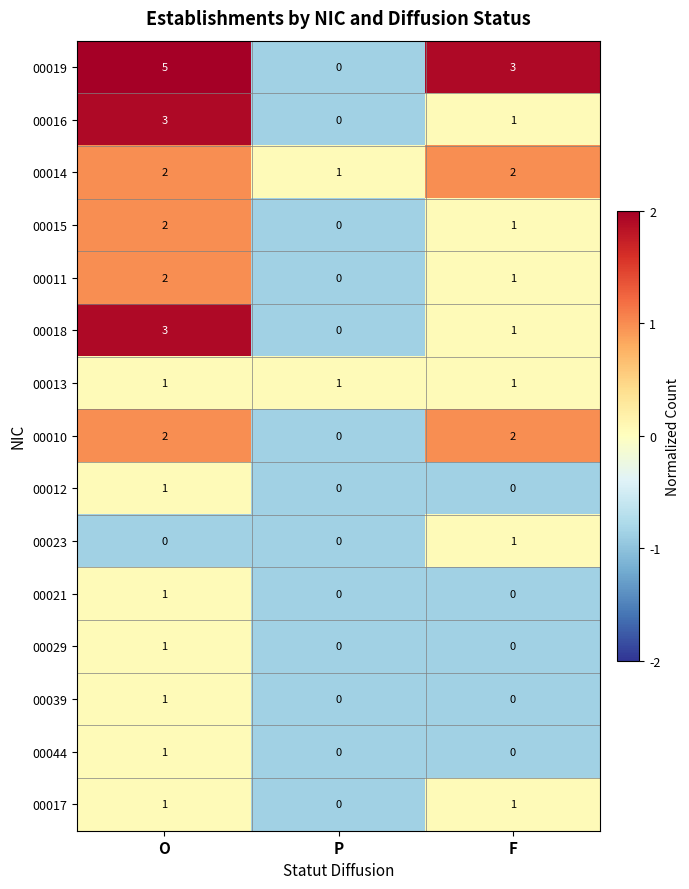

What is the spread (max minus min) of values at F?

3